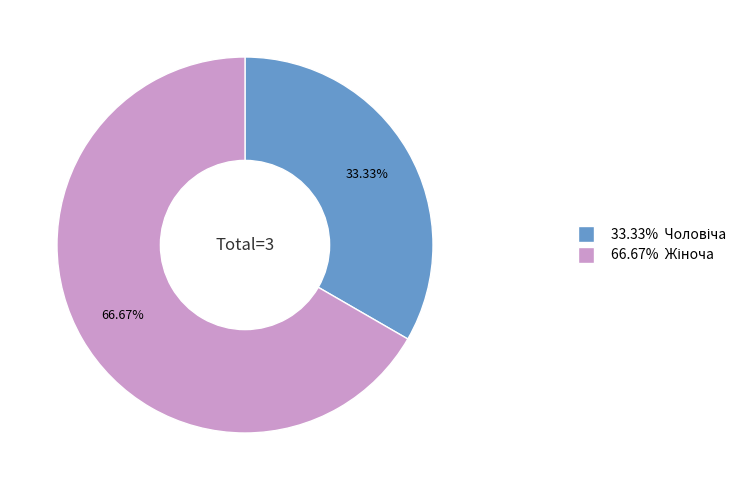

Does any single category account for the majority?

Yes